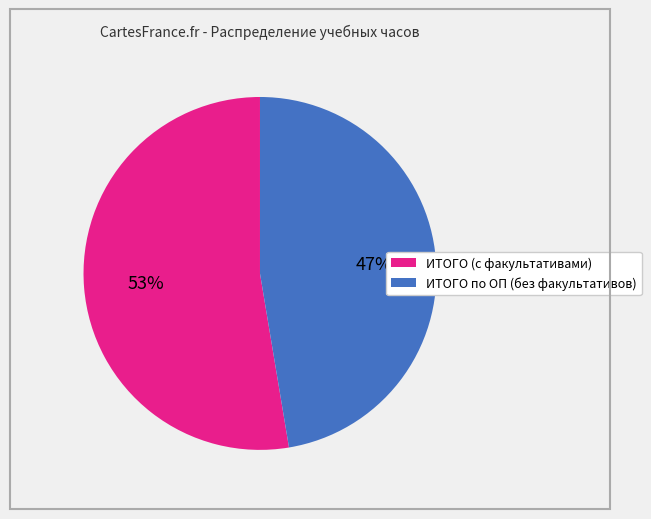

Rank the categories by value from highest to lowest.

ИТОГО (с факультативами), ИТОГО по ОП (без факультативов)